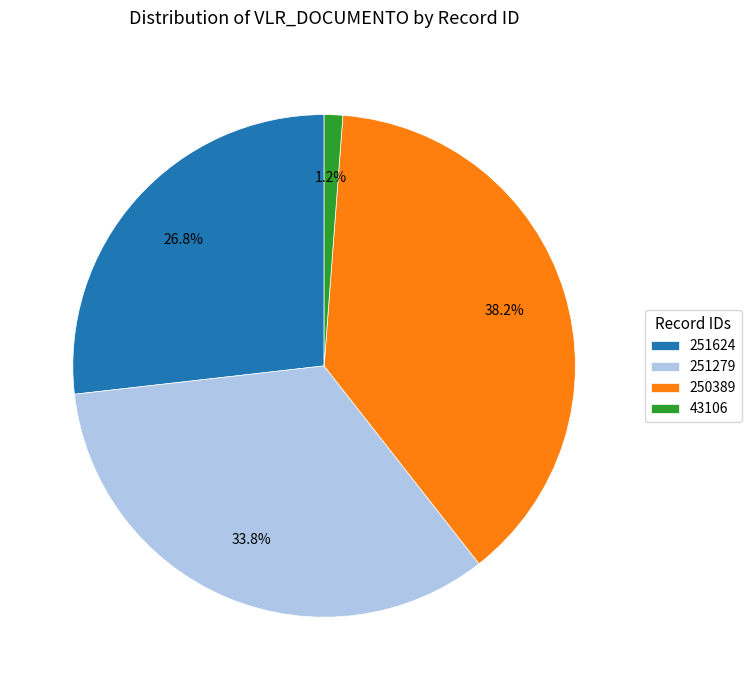

Is there any slice that represents more than half of the pie?

No